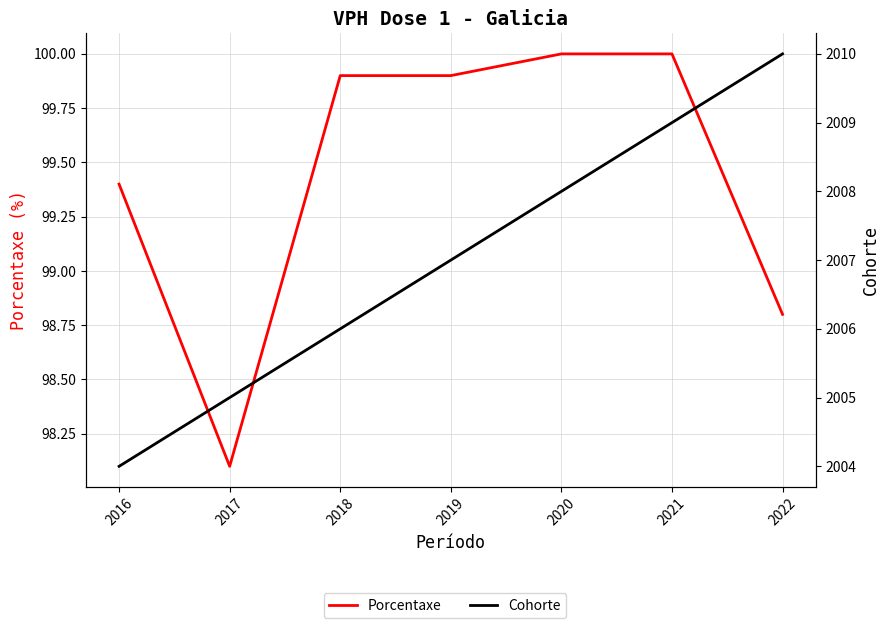

Reading left to right, list all the values displayed in this chart.

Porcentaxe: 98.8	100.0	100.0	99.9	99.9	98.1	99.4
Cohorte: 2010.0	2009.0	2008.0	2007.0	2006.0	2005.0	2004.0